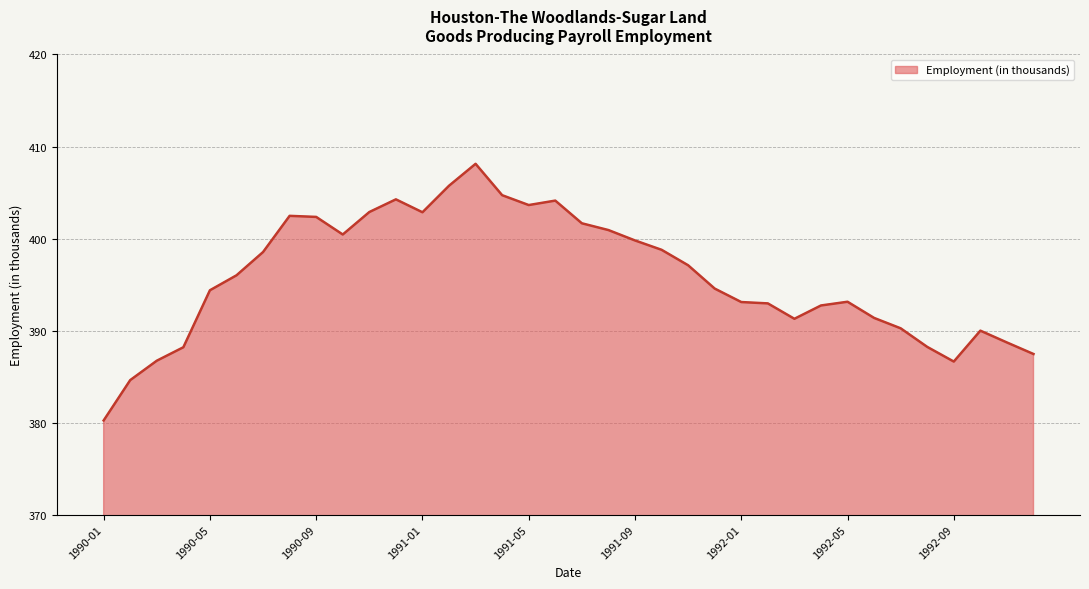

What is the minimum value shown in the chart?

380.2